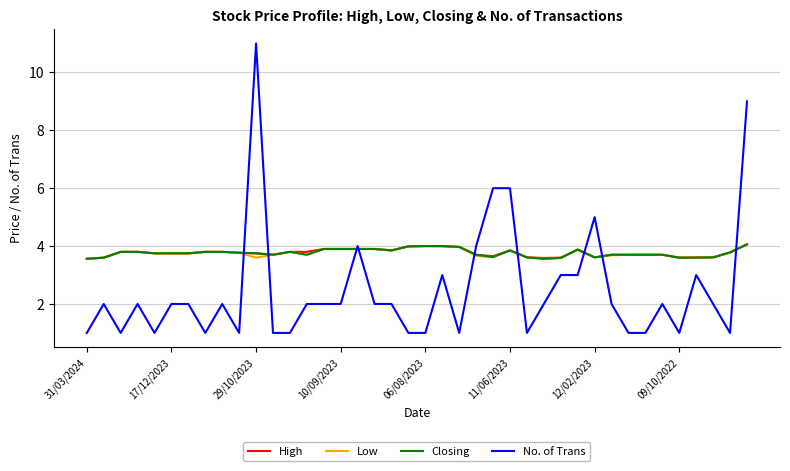

What is the minimum value shown in the chart?

1.0